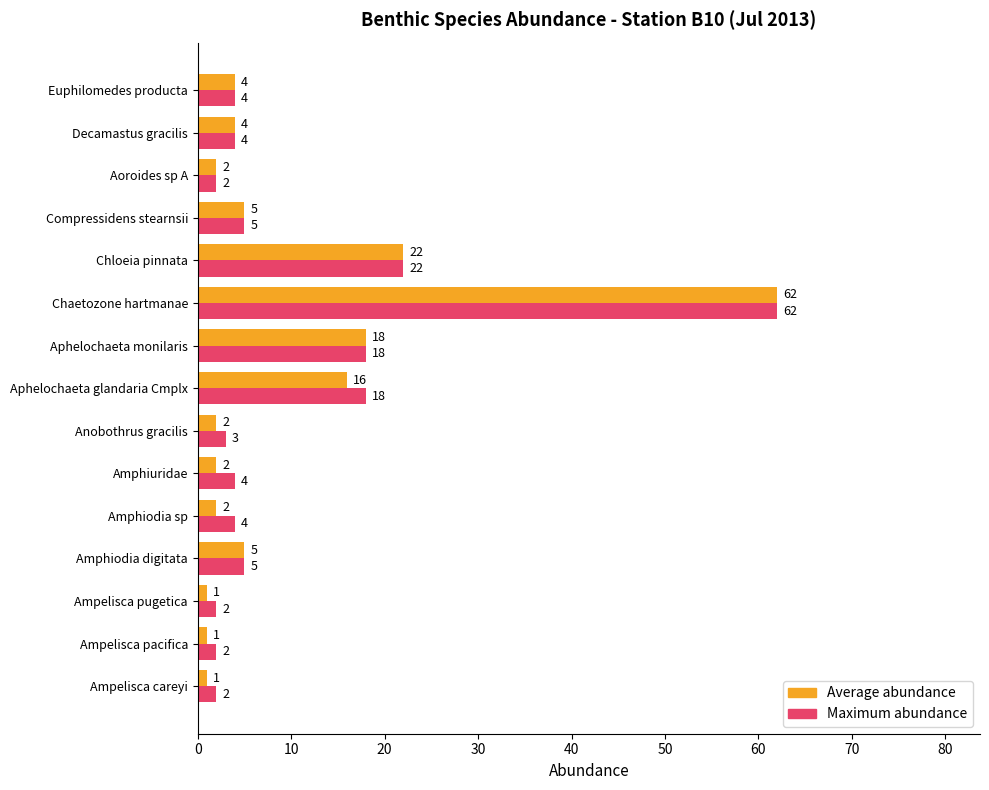

How many data points in Maximum abundance are less than 4?

5